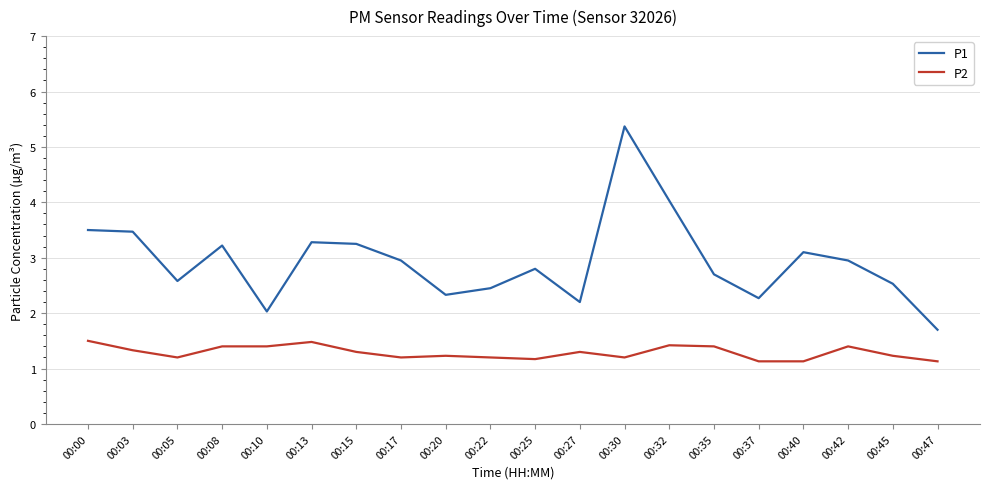

List the series in order of their overall mean, highest first.

P1, P2